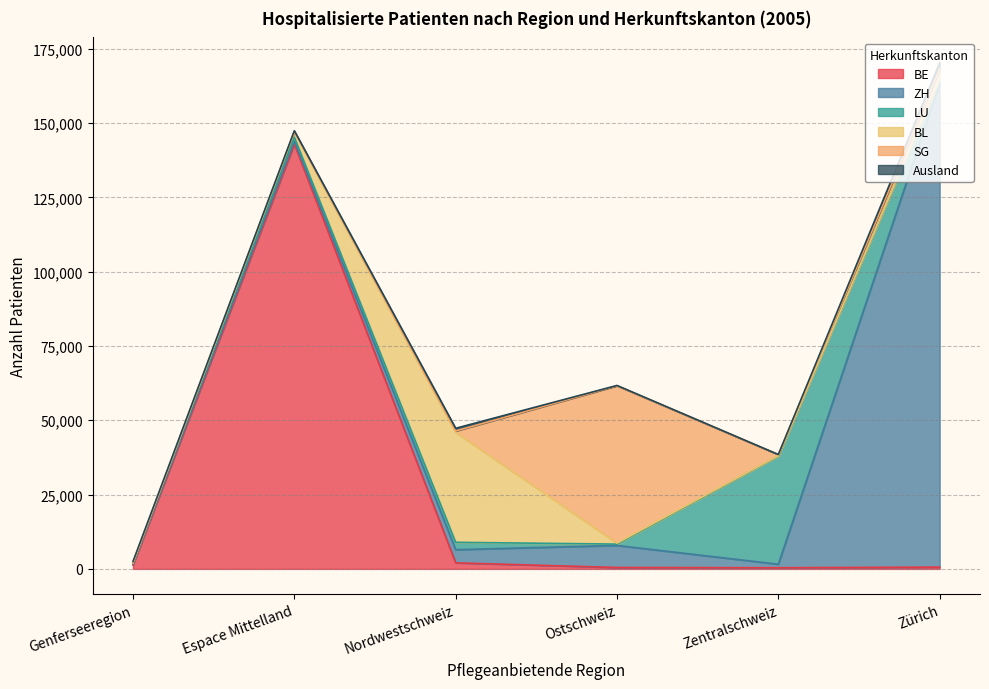

What are all the series names shown in the legend?

BE, ZH, LU, BL, SG, Ausland